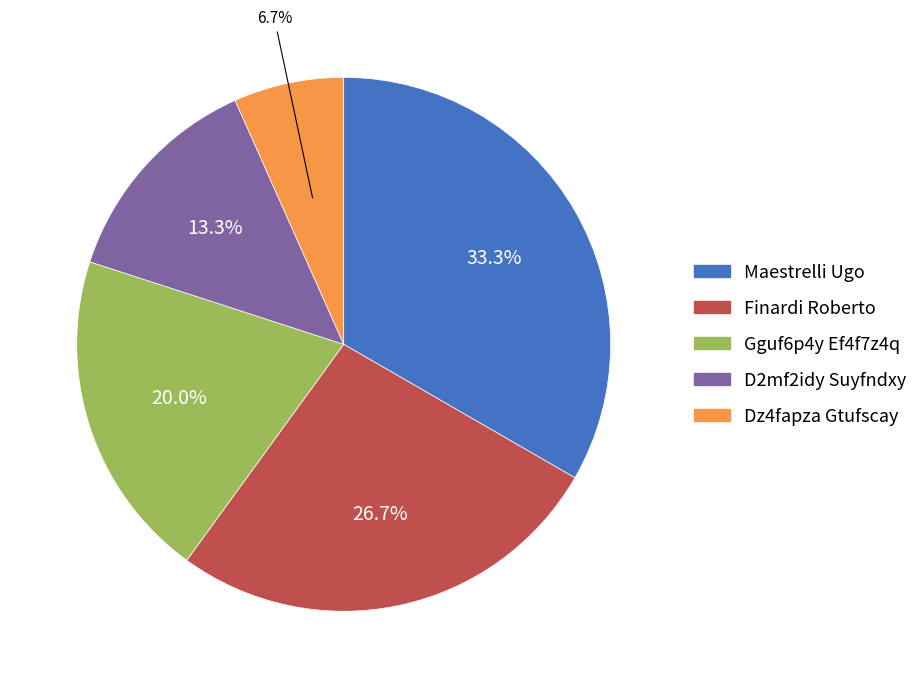

What is the smallest slice in the pie chart?

Dz4fapza Gtufscay